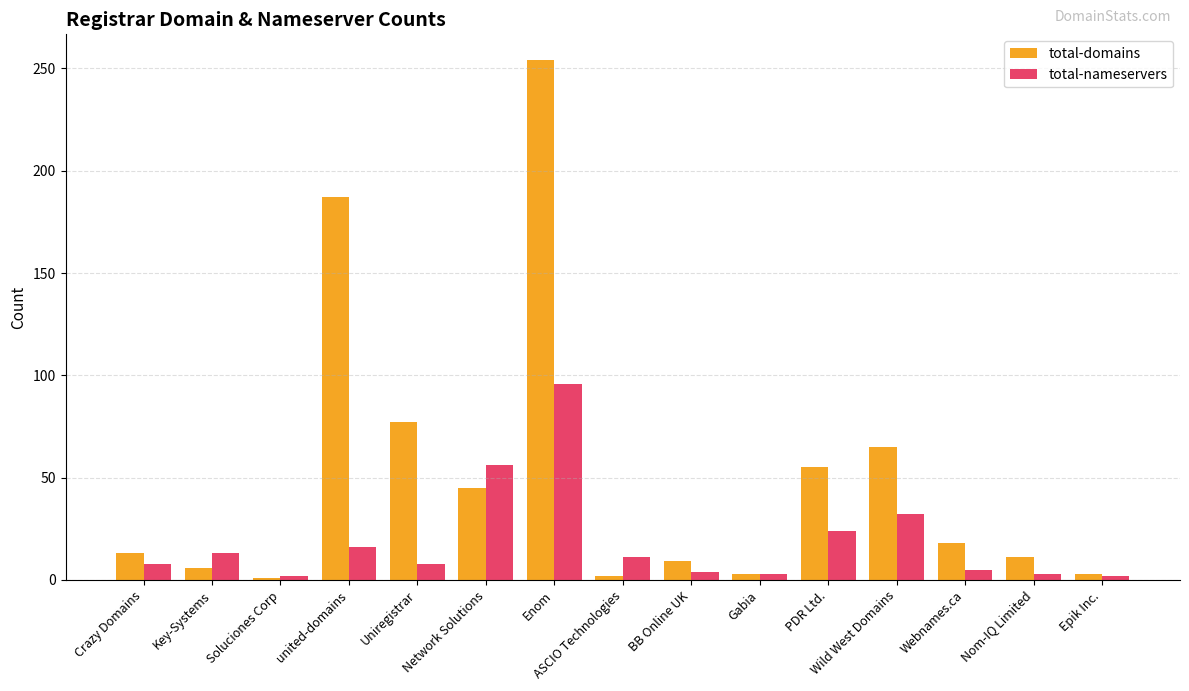

What is the value of the total-nameservers bar at the 9th from the left?

4